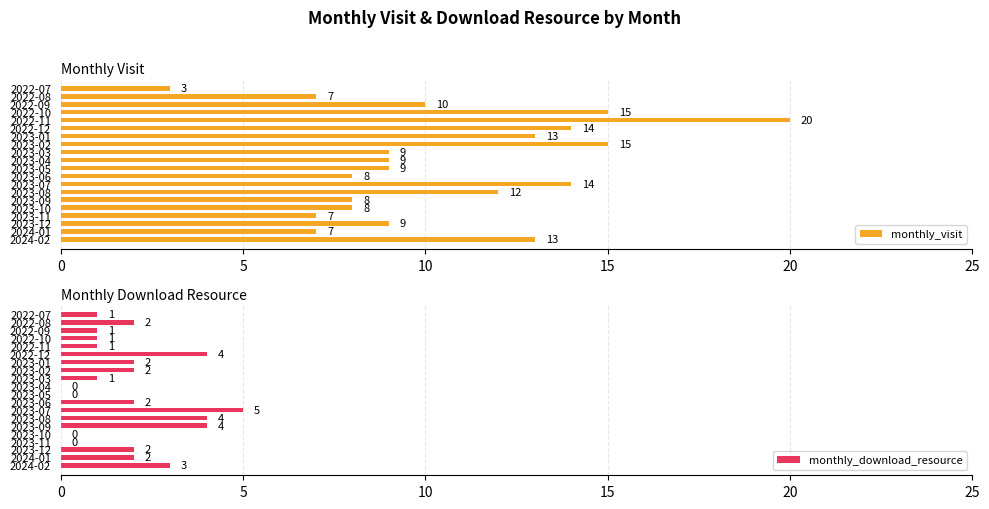

What is the sum of the monthly_download_resource values at 2023-09 and 2023-03?

5